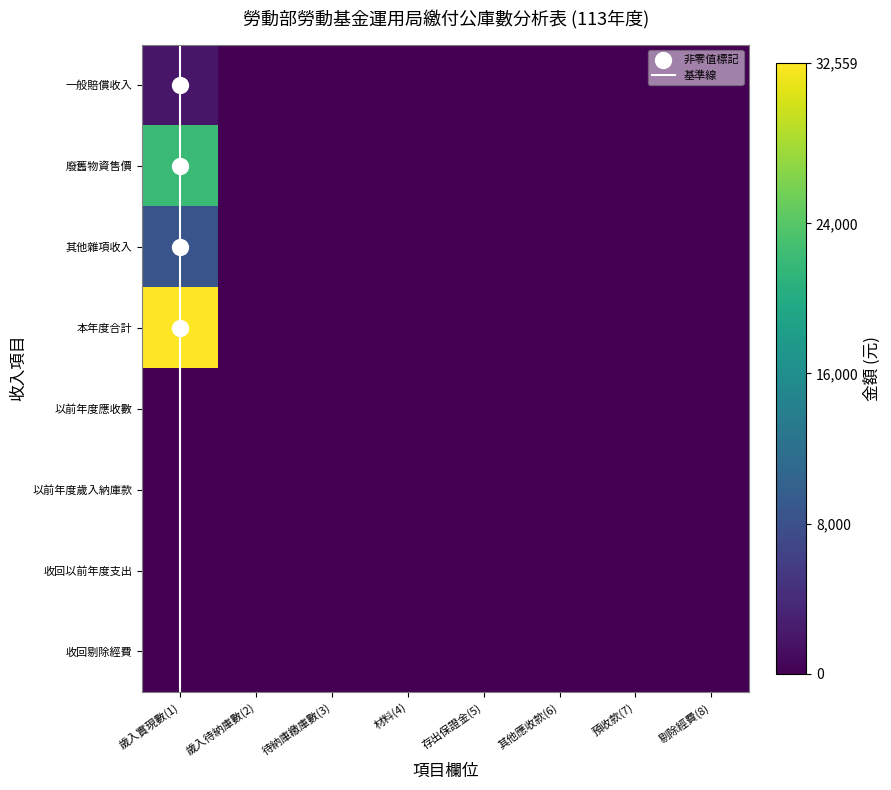

Is it true that 其他雜項收入 equals 4452 at 材料(4)?

False